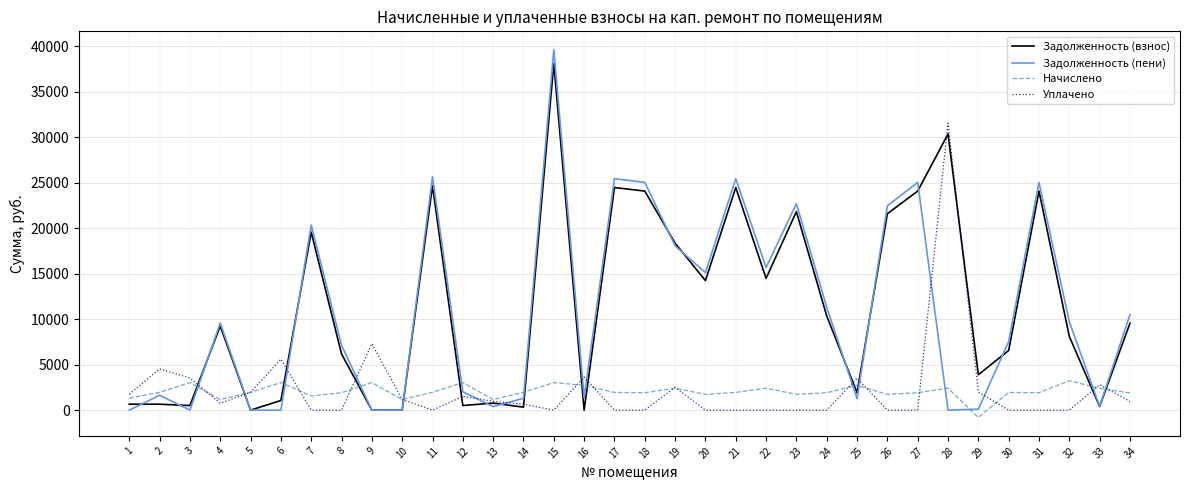

What are all the series names shown in the legend?

Задолженность (взнос), Задолженность (пени), Начислено, Уплачено